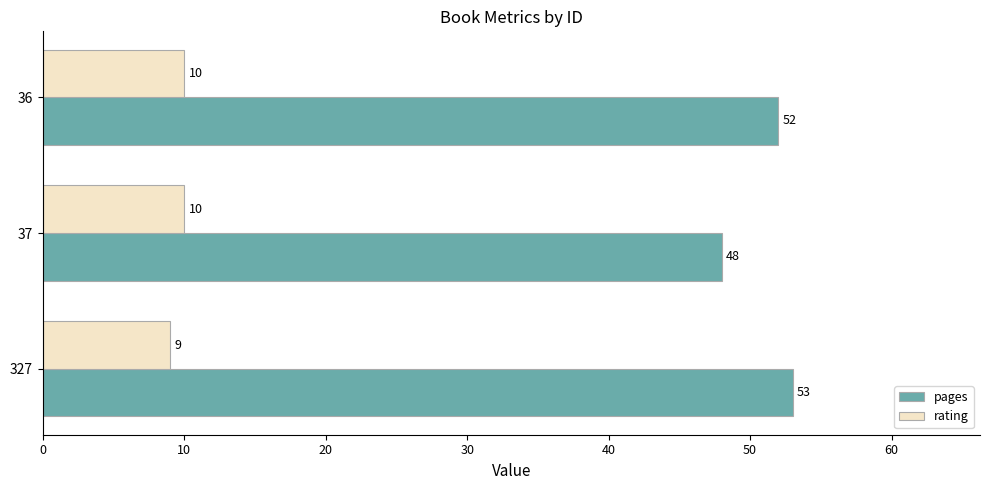

Which series has the widest spread of values?

pages